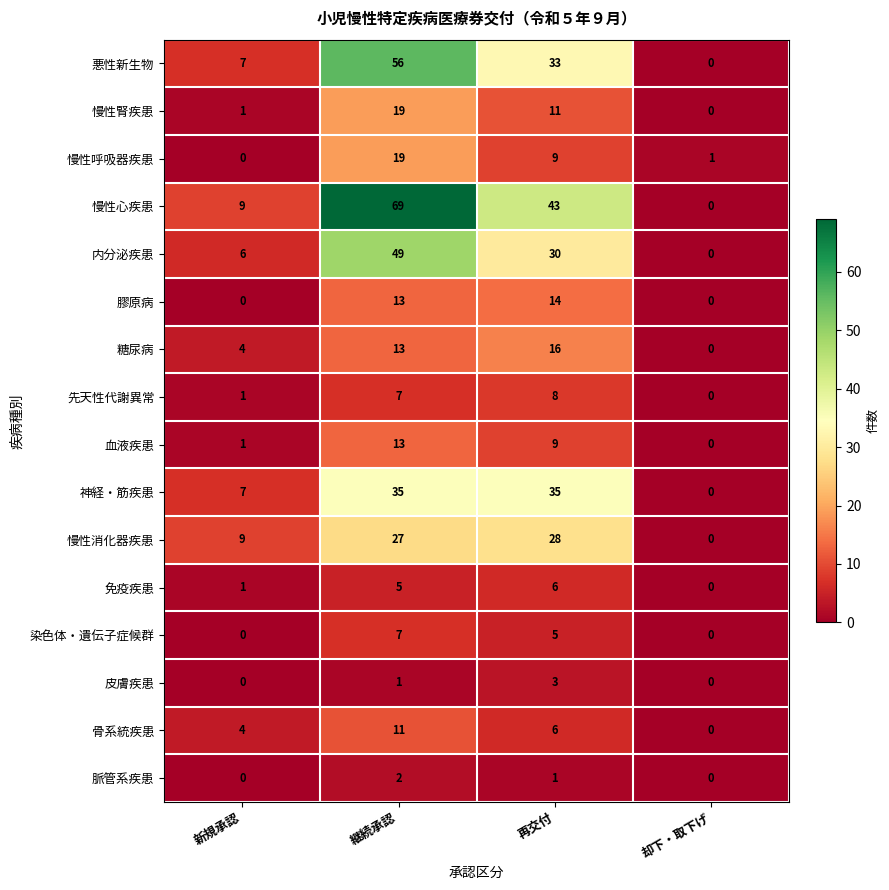

Which series changed the most between 継続承認 and 却下・取下げ?

慢性心疾患